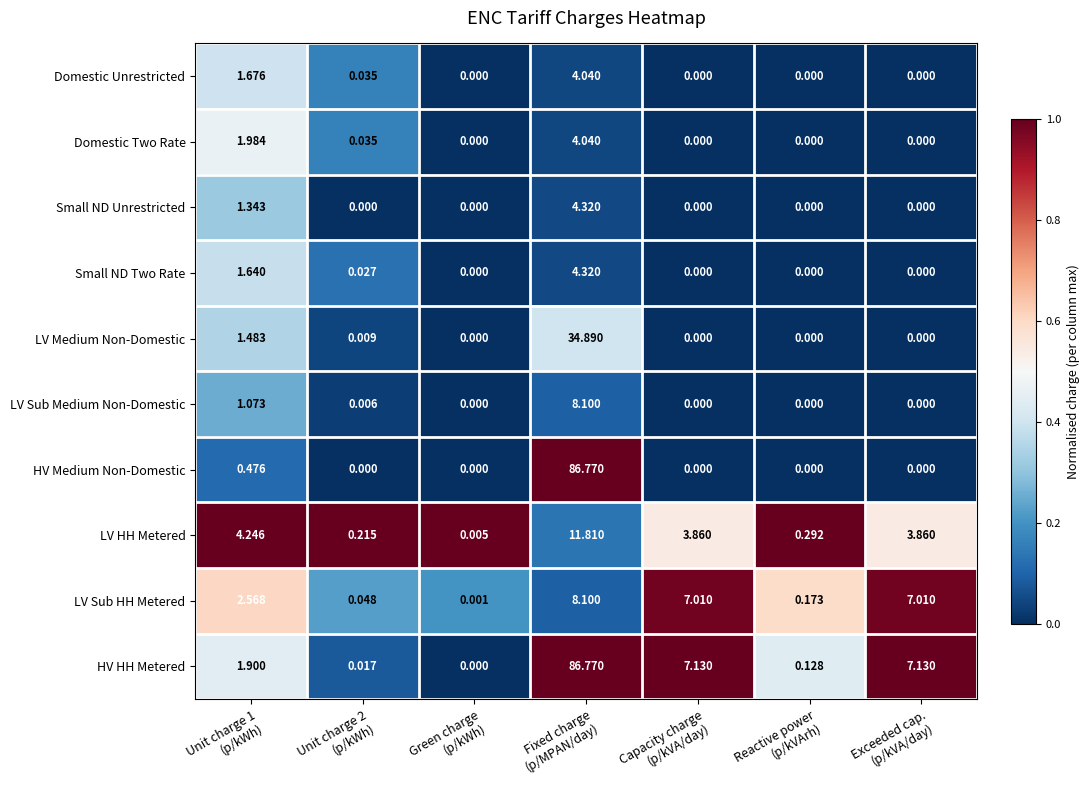

How many categories are shown in the chart?

7